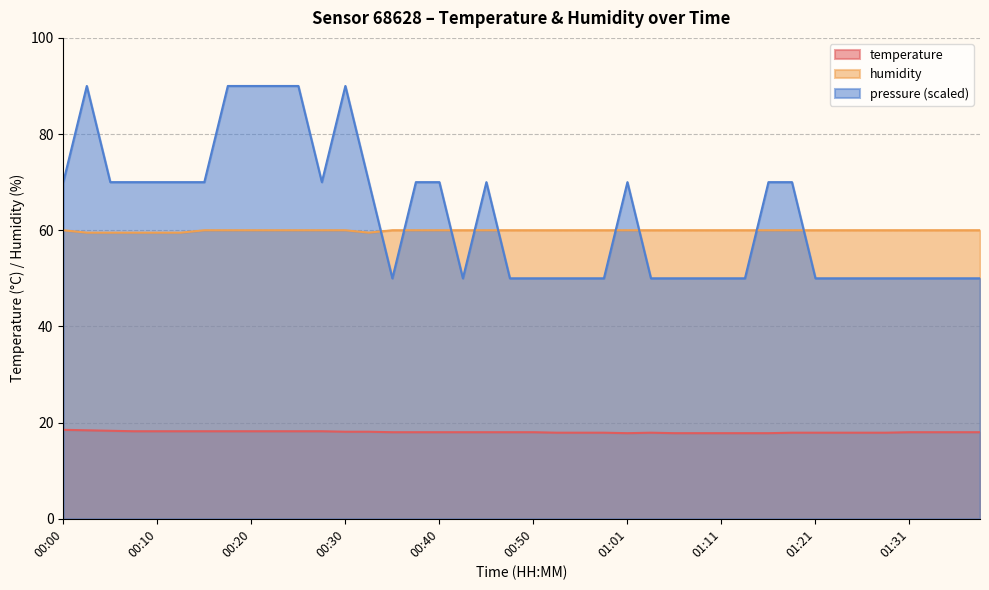

The humidity series shows 60.0 at 01:31. True or false?

True